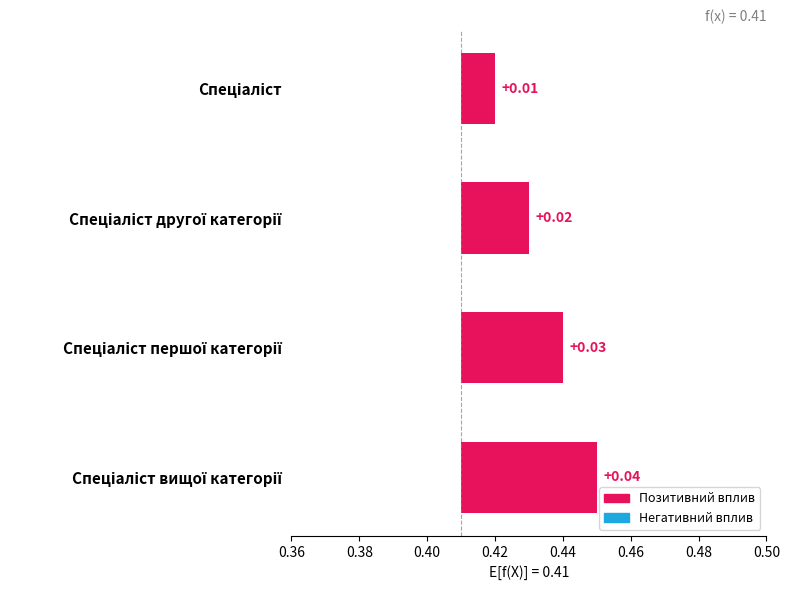

How many bars are there in total?

4